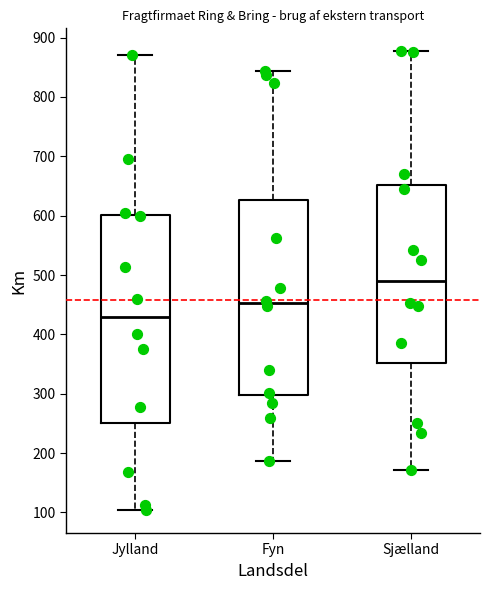

Reading left to right, transcribe this box plot: for each box, give where its median line is, the range the box spans, and where its two whiskers end, as read against the y-axis. The values are not printed on the chart, so give them approximately, as read against the axis.

Jylland: median 430, box 250 to 600, whiskers 100 to 870
Fyn: median 450, box 300 to 630, whiskers 190 to 840
Sjælland: median 490, box 350 to 650, whiskers 170 to 880